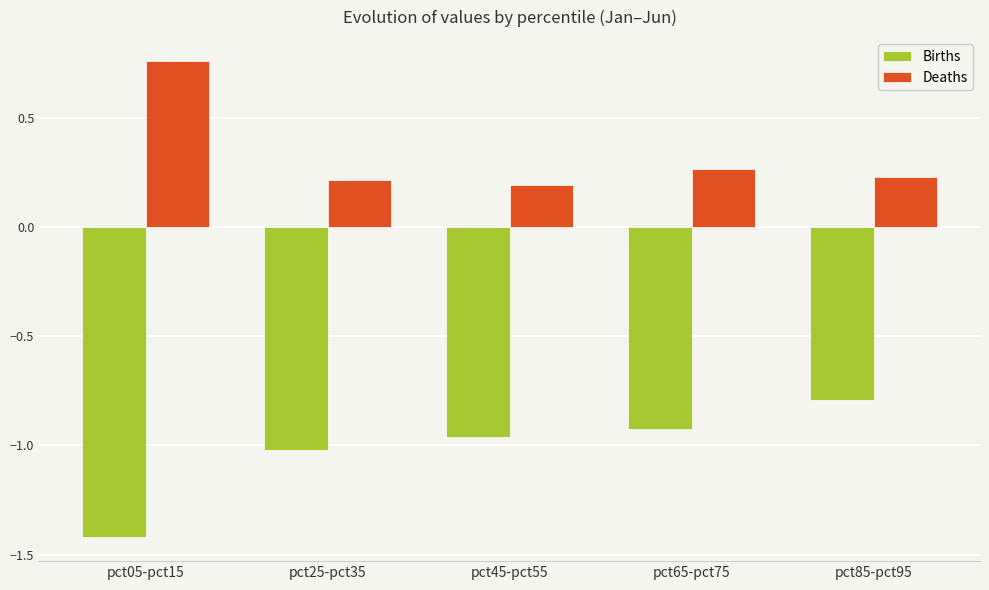

Which category has the highest value in the Deaths series?

pct05-pct15